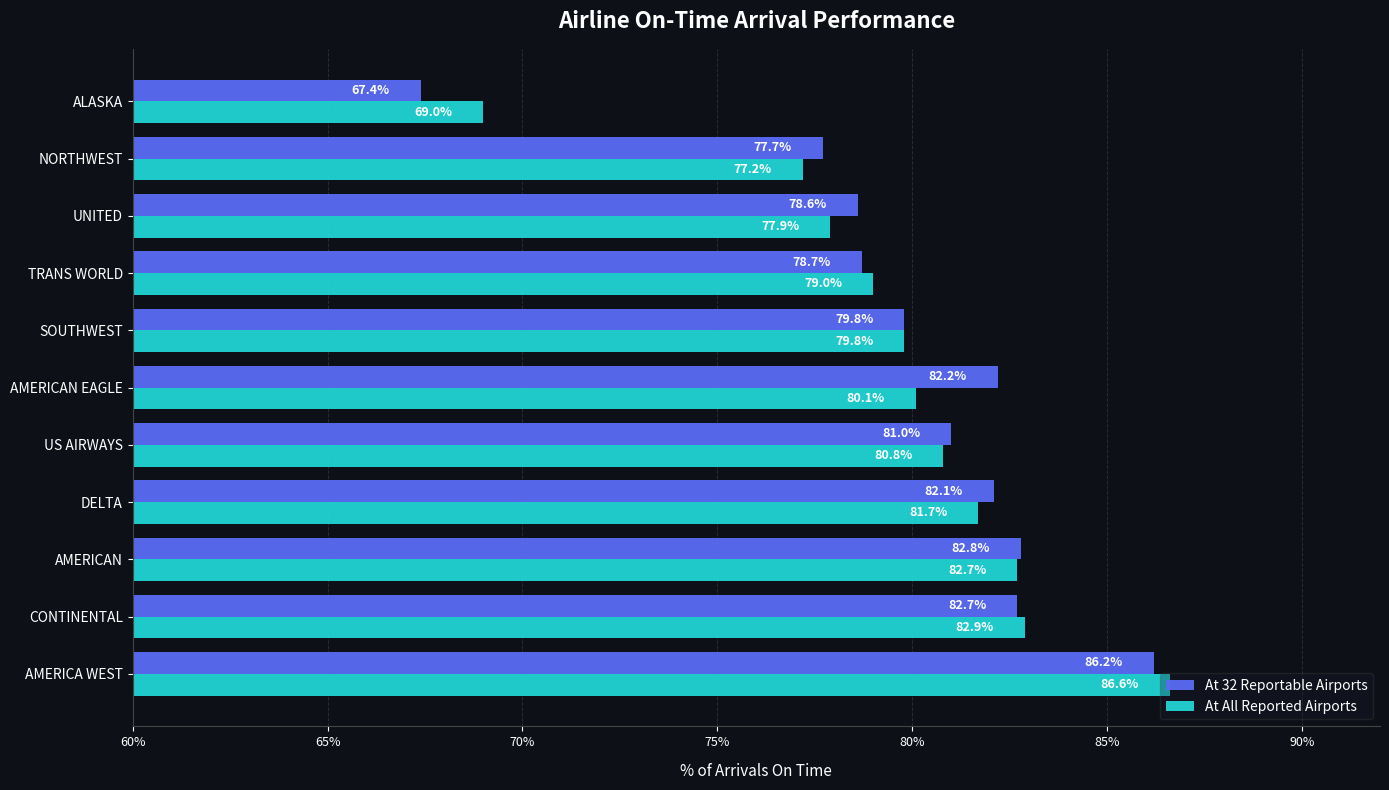

Where is At 32 Reportable Airports nearest to the value 76?

NORTHWEST